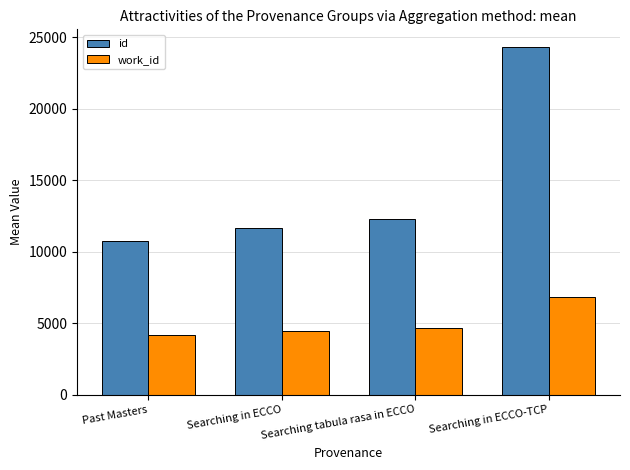

How many distinct data groups are displayed?

2